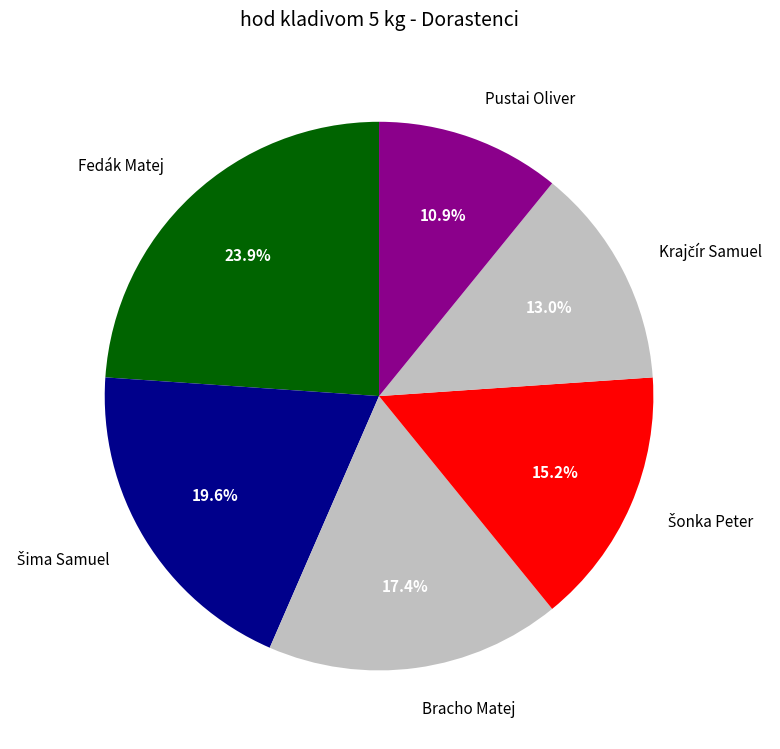

What is the largest slice in the pie chart?

Fedák Matej